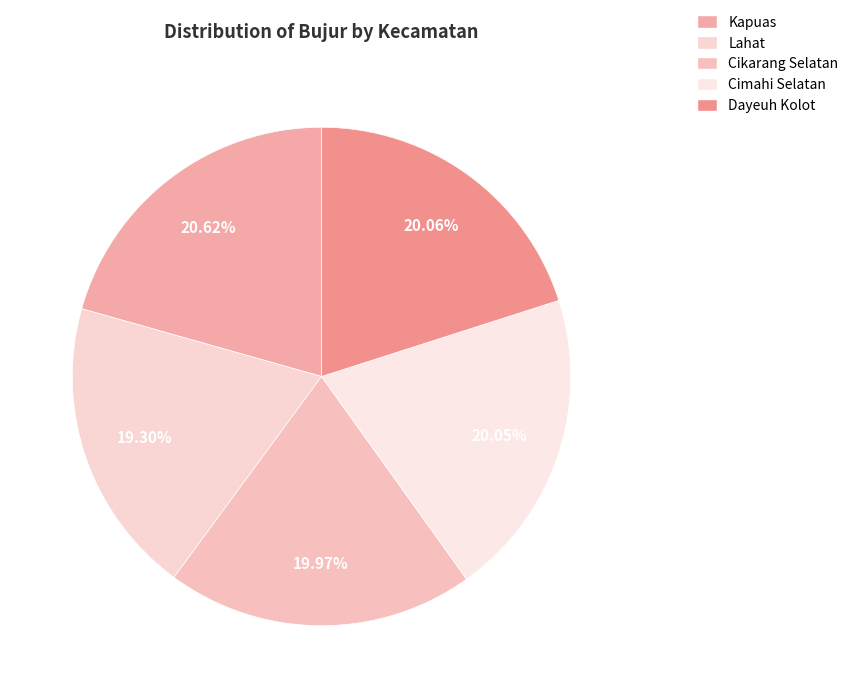

Is there any slice that represents more than half of the pie?

No